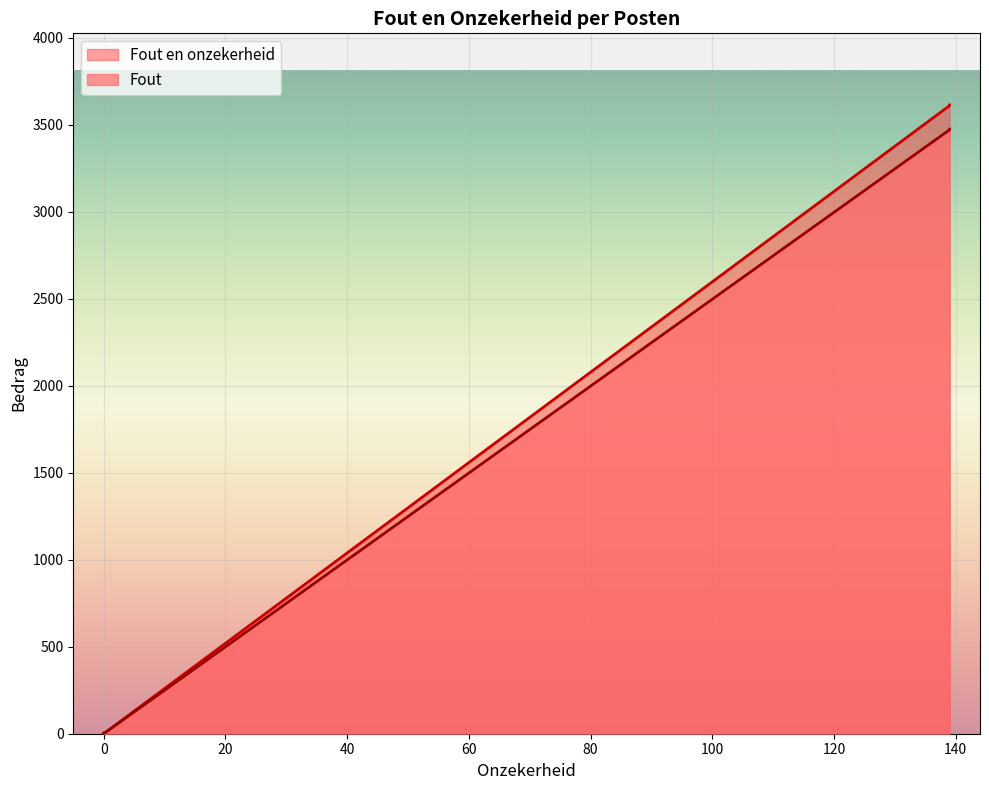

What is the difference between the maximum and second lowest values in the Fout en onzekerheid series?

3614